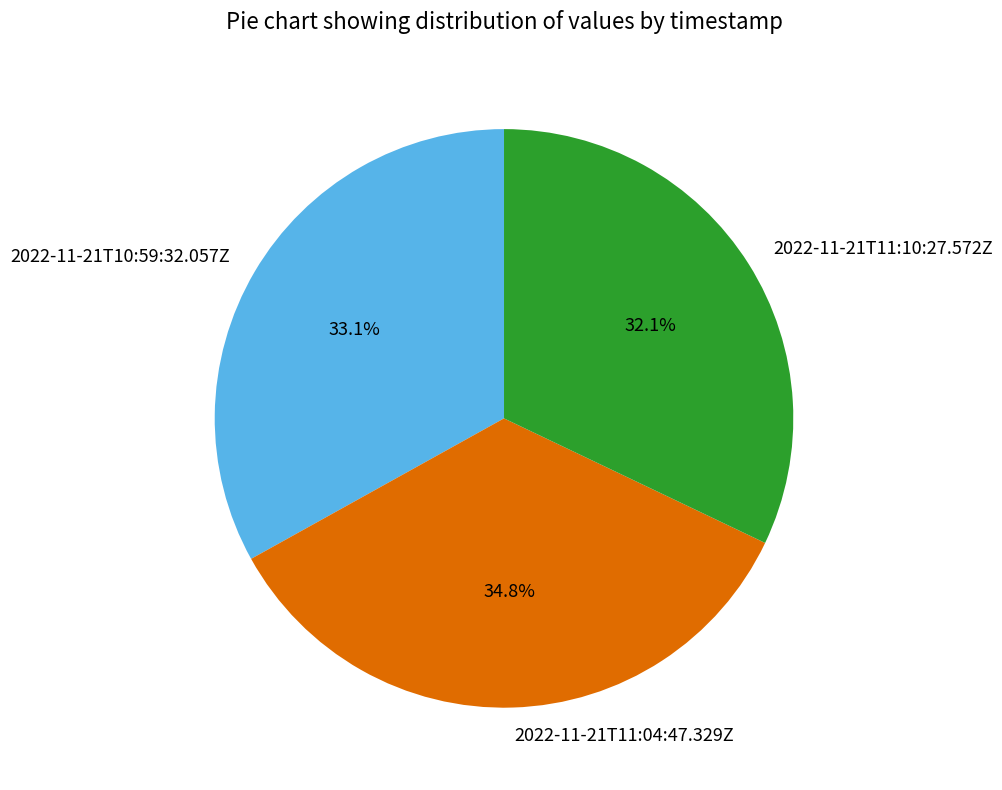

True or false: 2022-11-21T11:10:27.572Z accounts for 32% of the total.

True